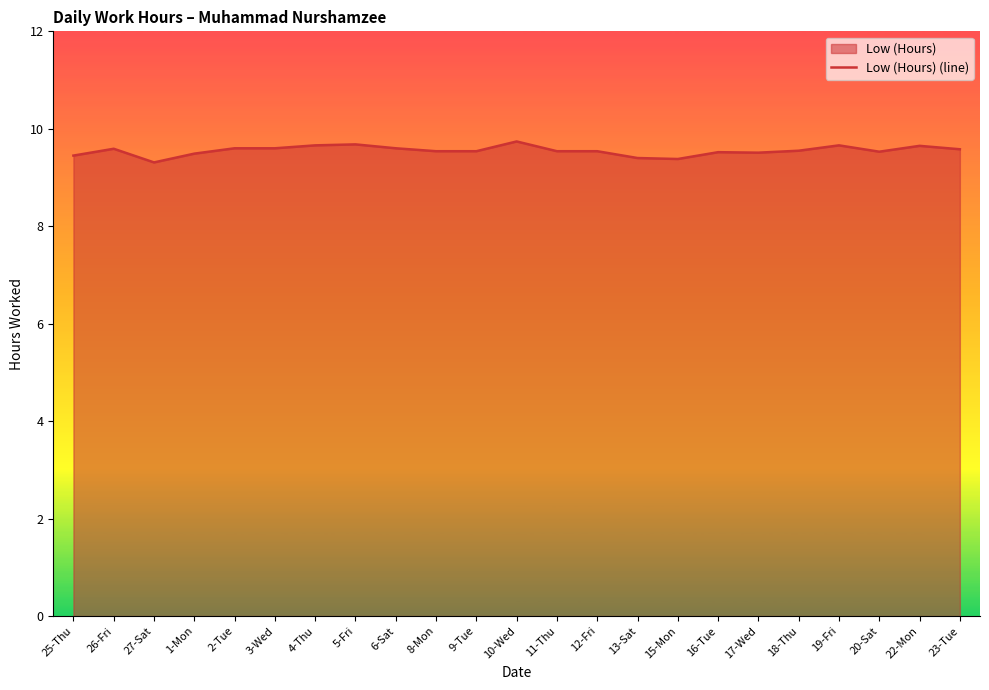

What is the minimum value shown in the chart?

9.3